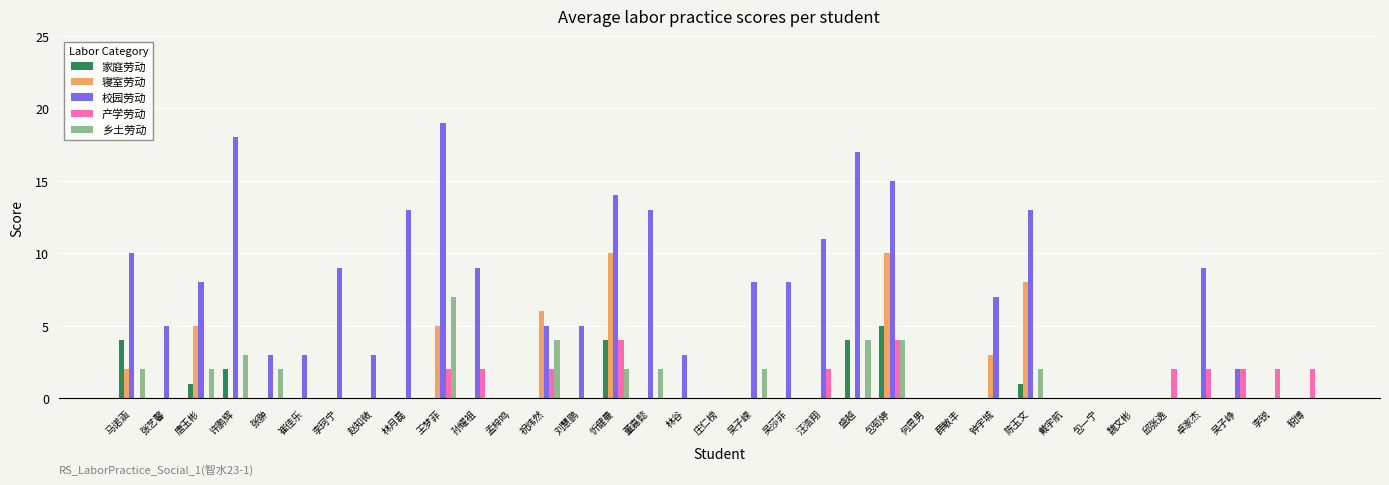

Is it true that 产学劳动 equals 0 at 戴宇航?

True